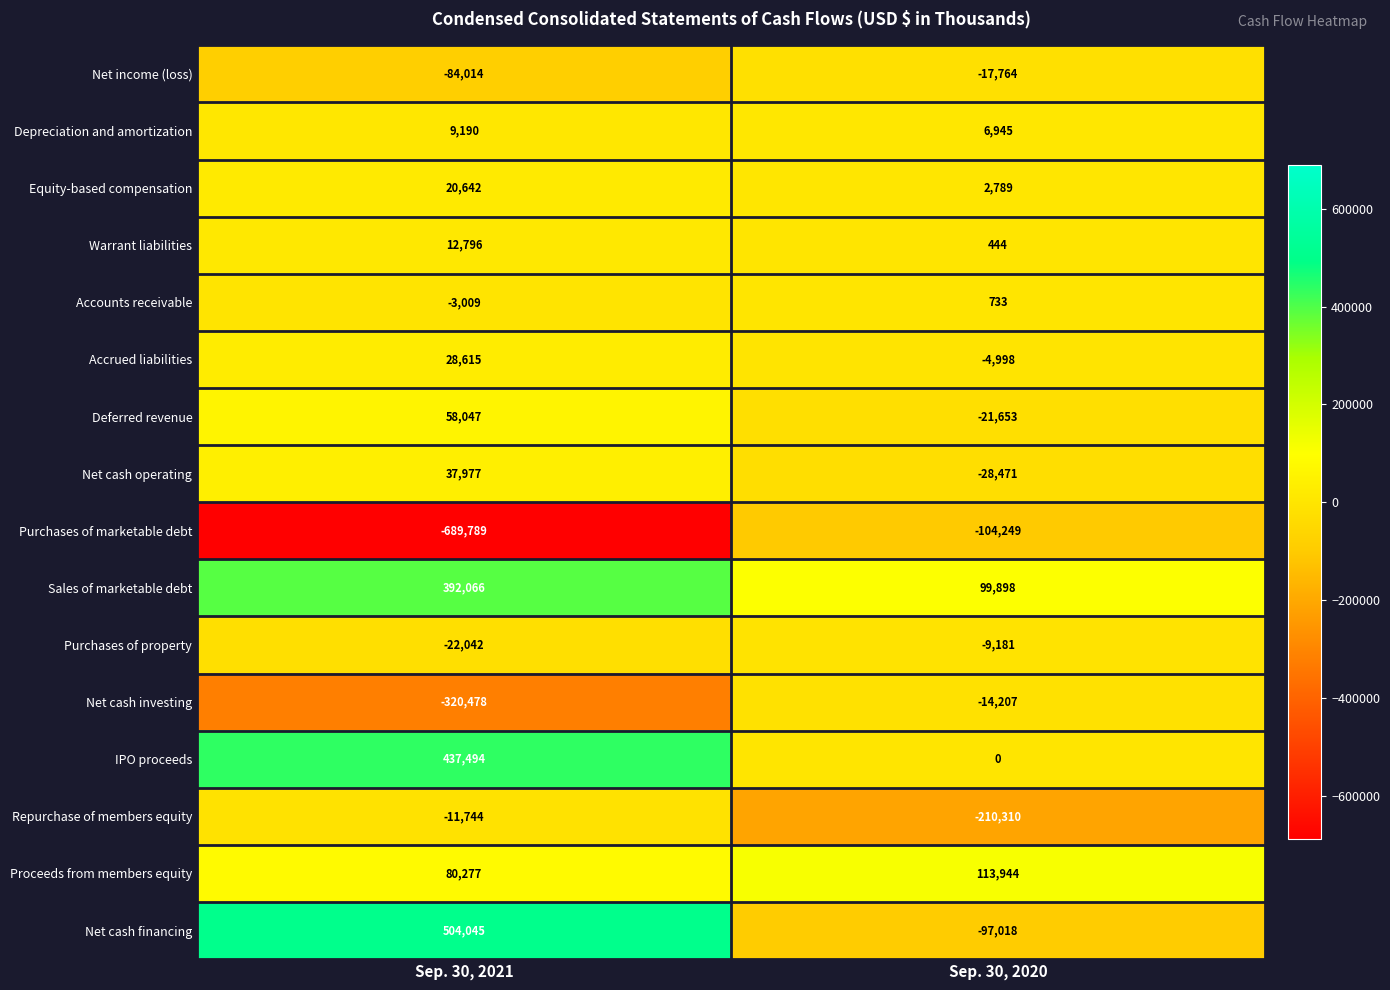

The Depreciation and amortization series shows 6945 at Sep. 30, 2020. True or false?

True